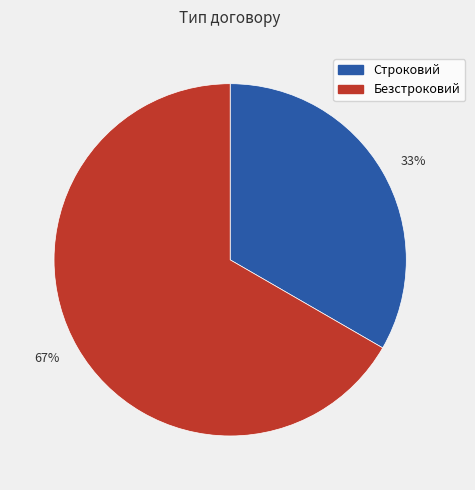

What is the majority slice?

67%